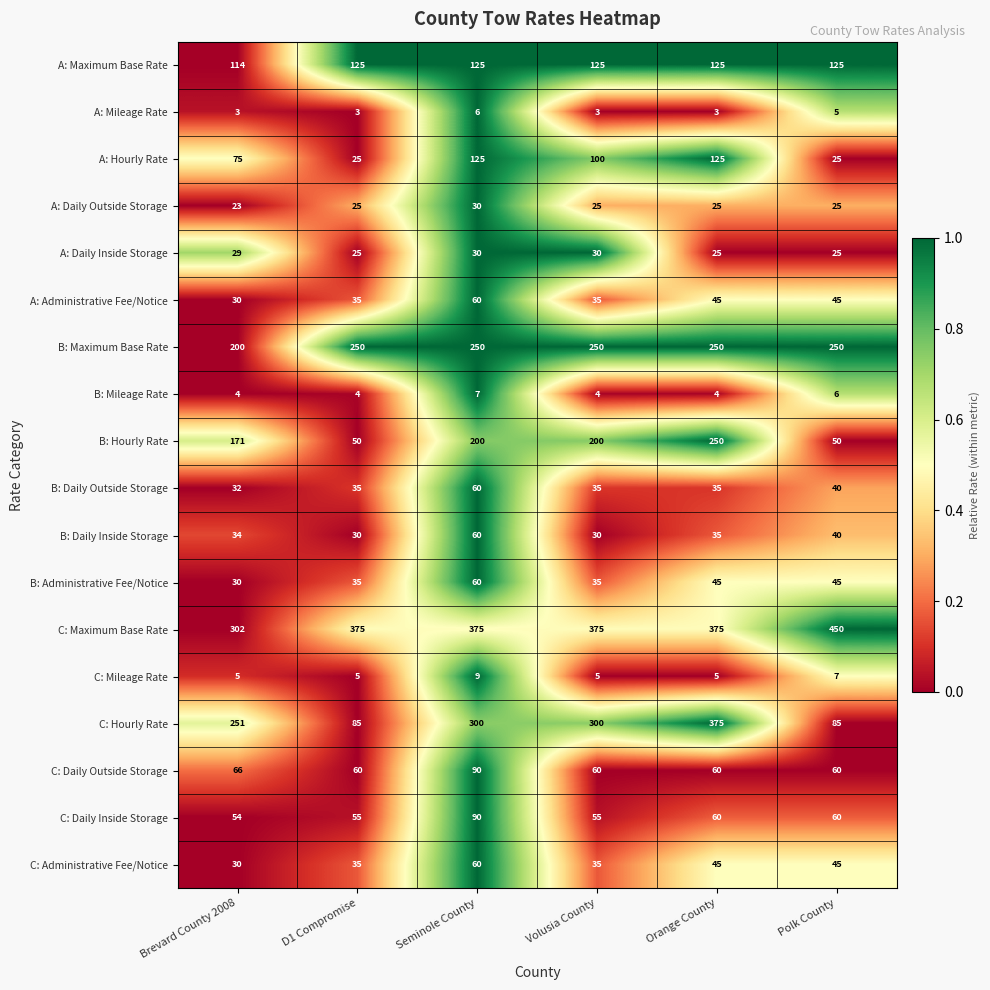

What is the difference between the maximum and minimum values in the B: Hourly Rate series?

200